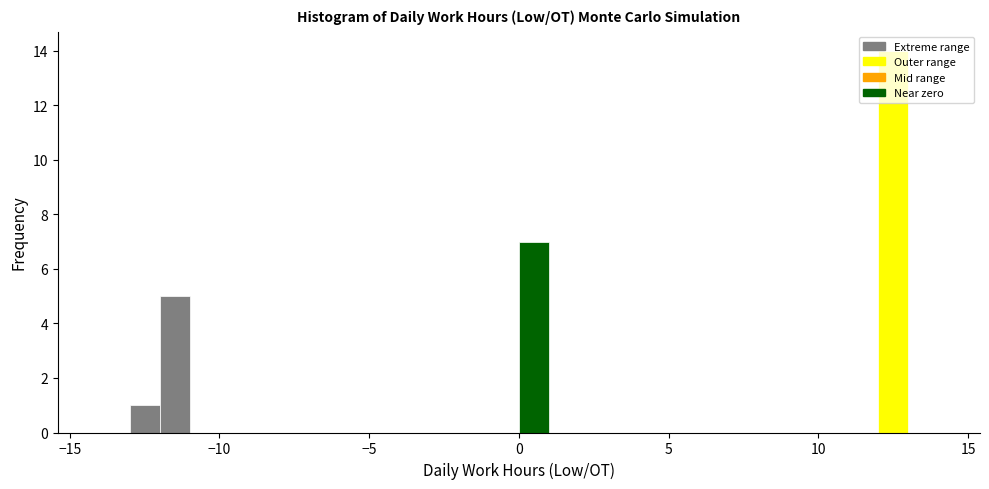

Around what value on the x-axis is the tallest bar? Give the approximate position of its centre, as read against the axis.

12.5